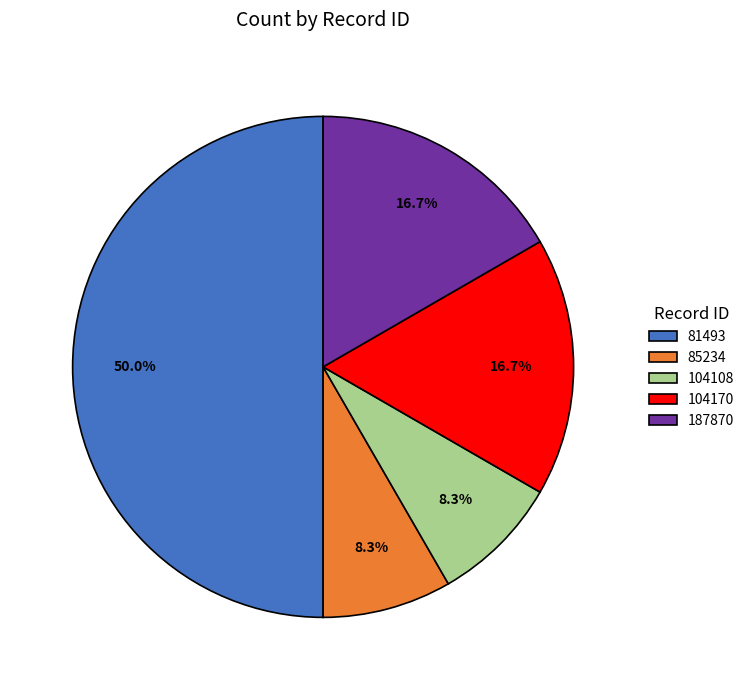

Count the number of slices in the pie.

5